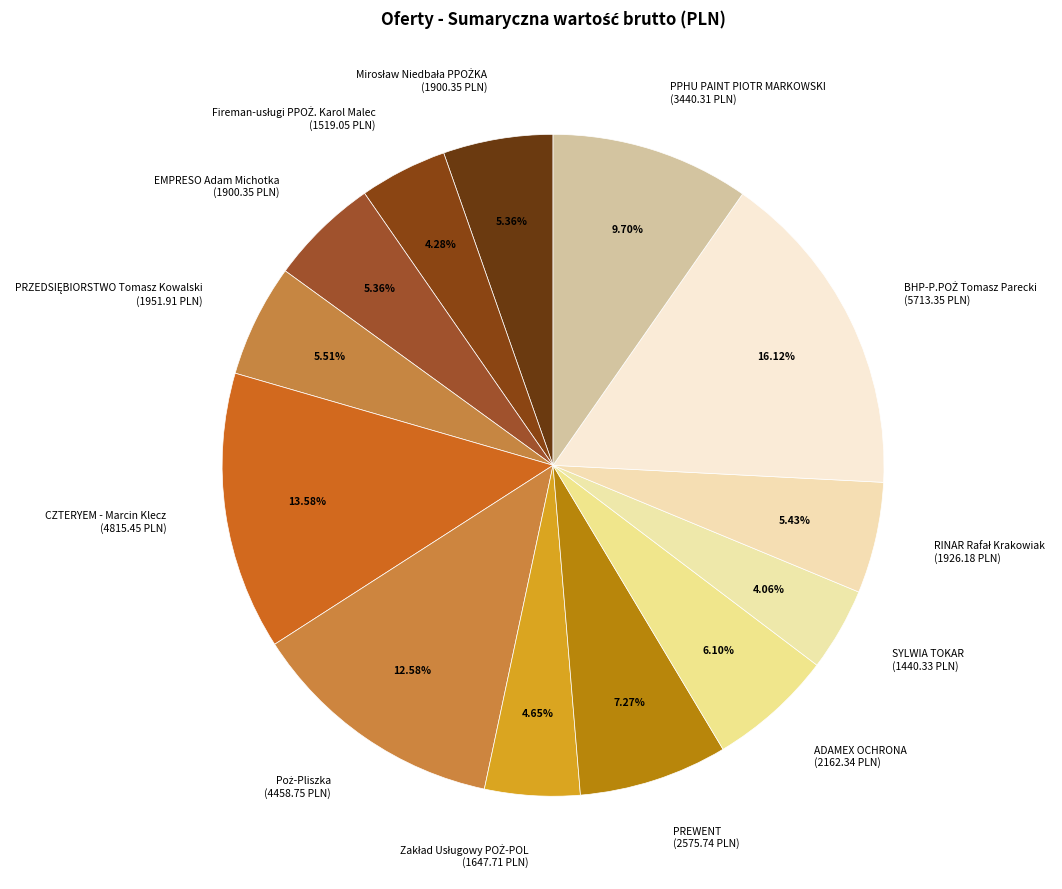

Does any single category account for the majority?

No